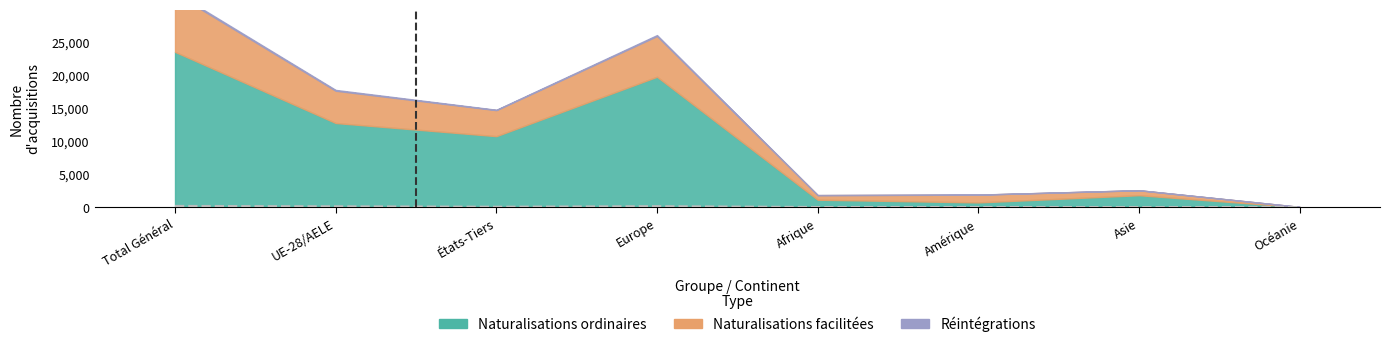

Where is the data nearest to the value 90?

UE-28/AELE